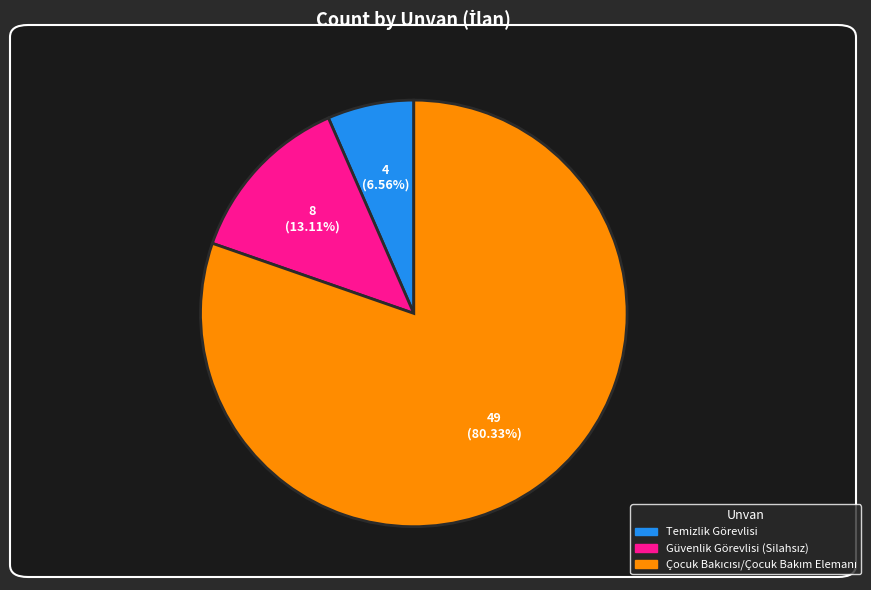

Is Temizlik Görevlisi the majority of the pie?

No